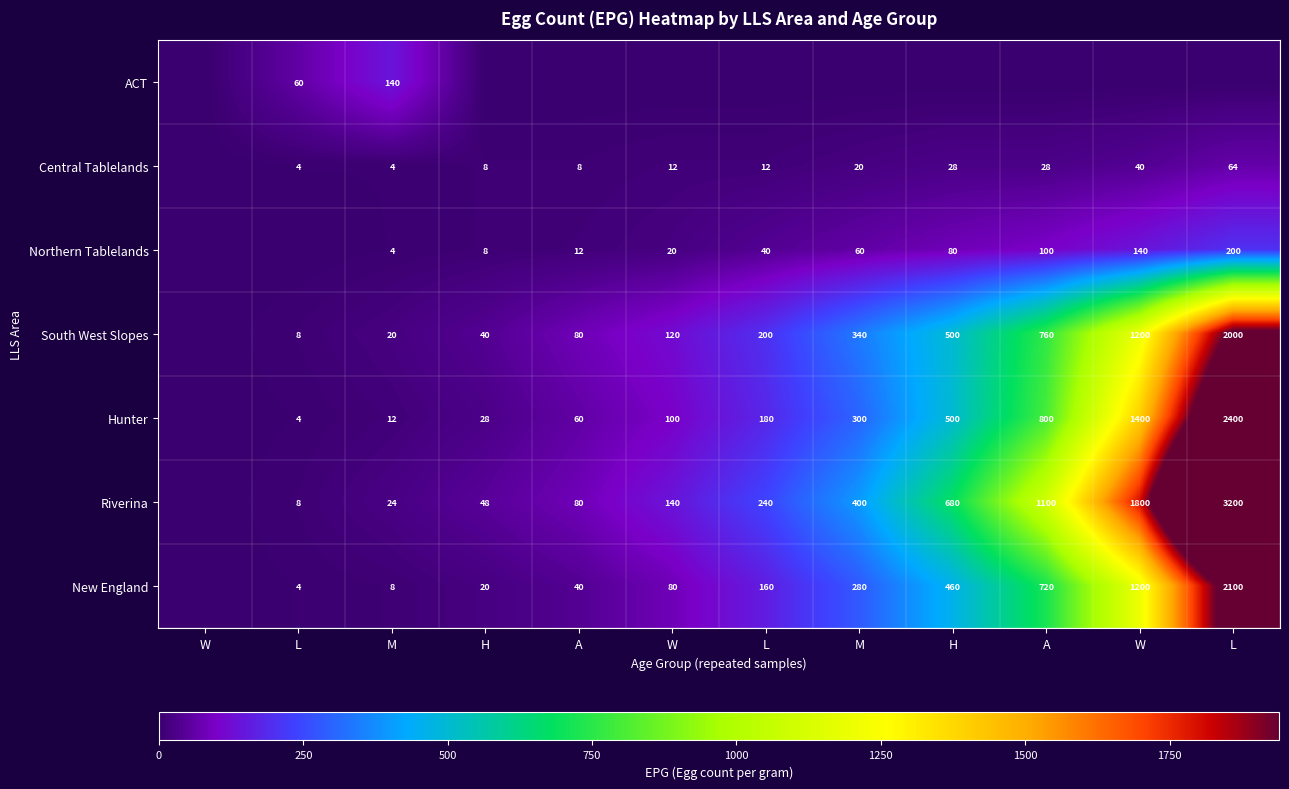

Is it true that Northern Tablelands equals 12 at W?

False